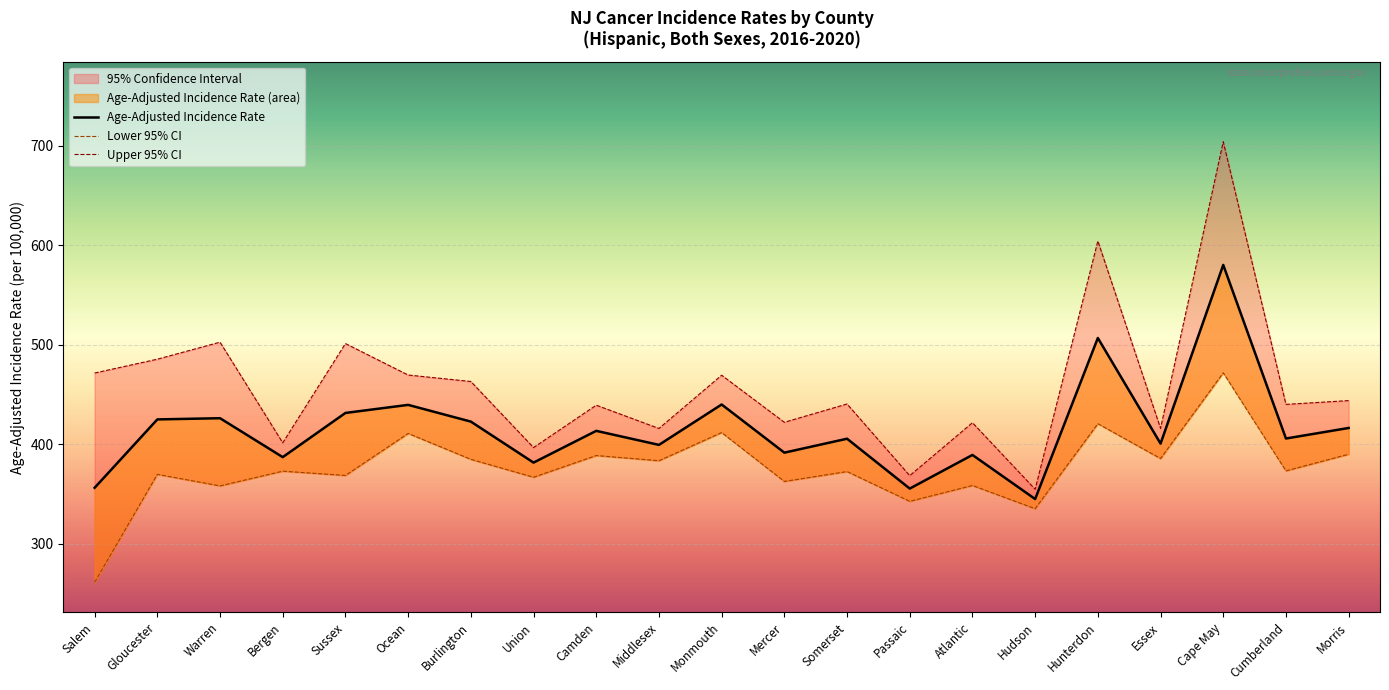

What is the sum of all Upper 95% CI values?

9634.3